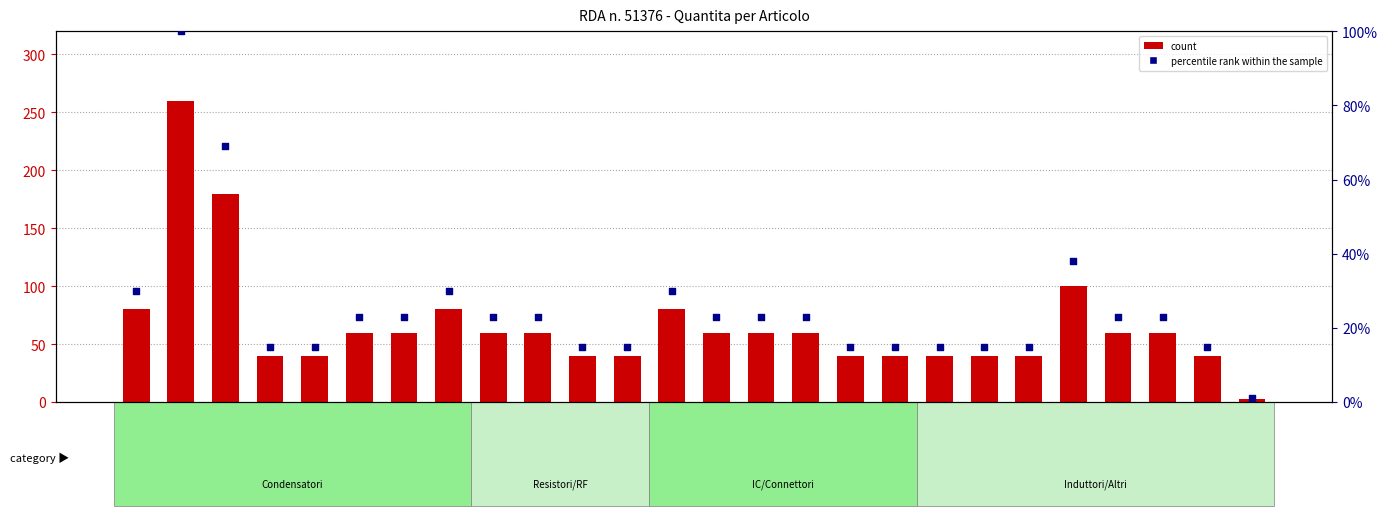

At how many categories does at least one series exceed 145?

2